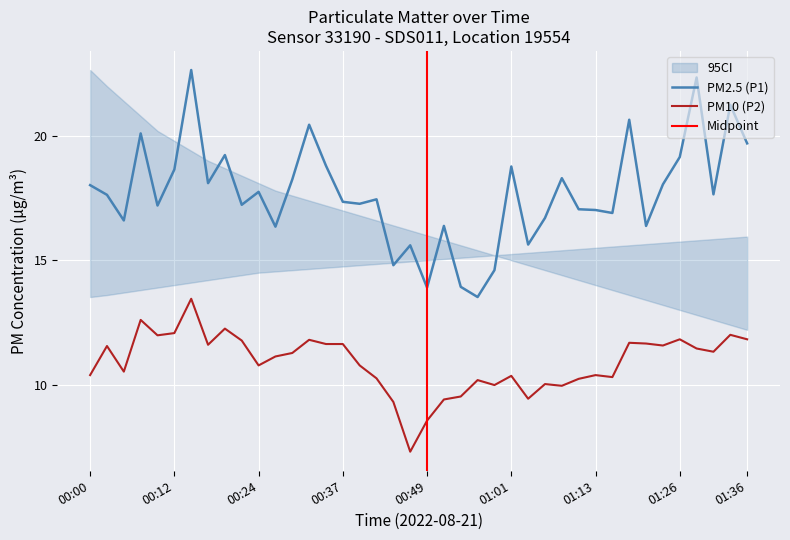

The value of P2 at 00:56 is 6.1. True or false?

False